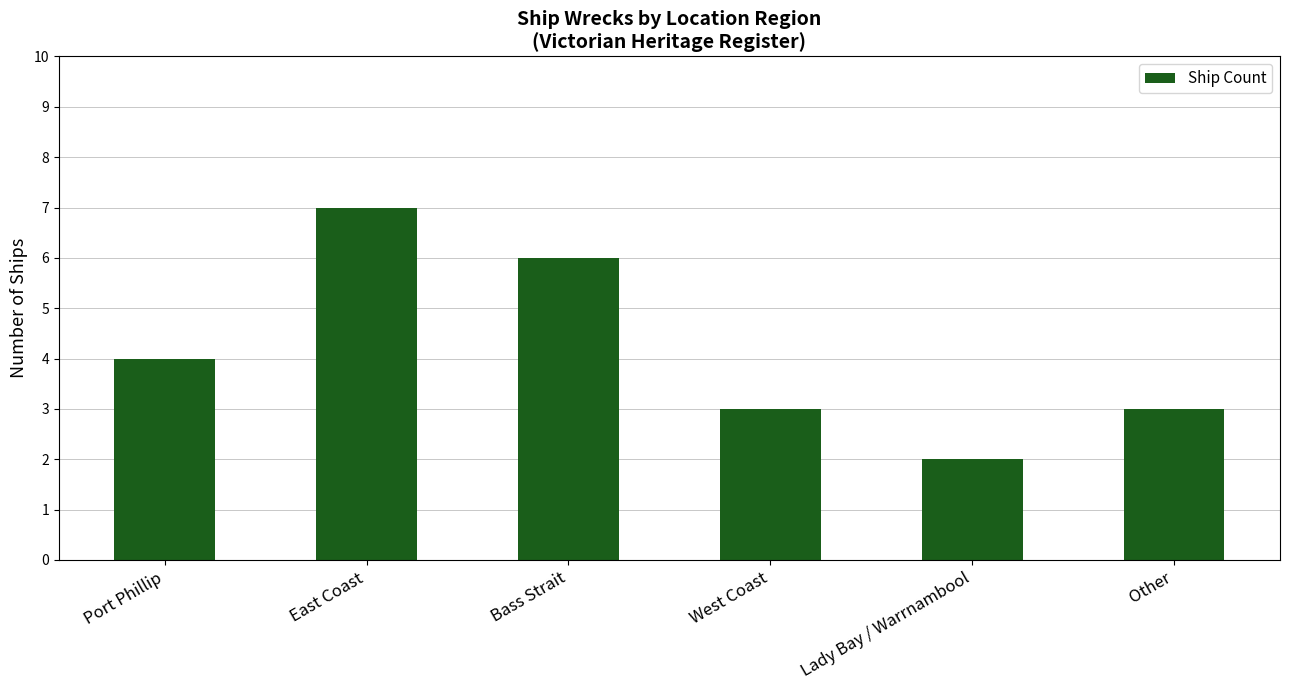

Reading right to left, list all the values displayed in this chart.

3	2	3	6	7	4